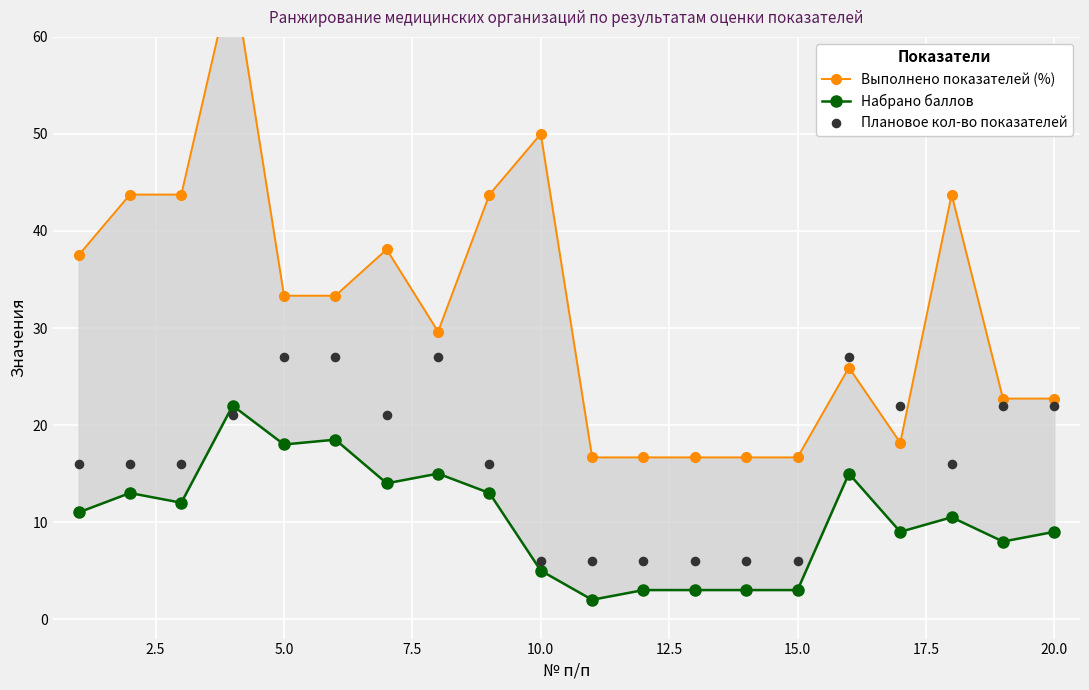

What are all the series names shown in the legend?

Выполнено показателей (%), Набрано баллов, Плановое кол-во показателей